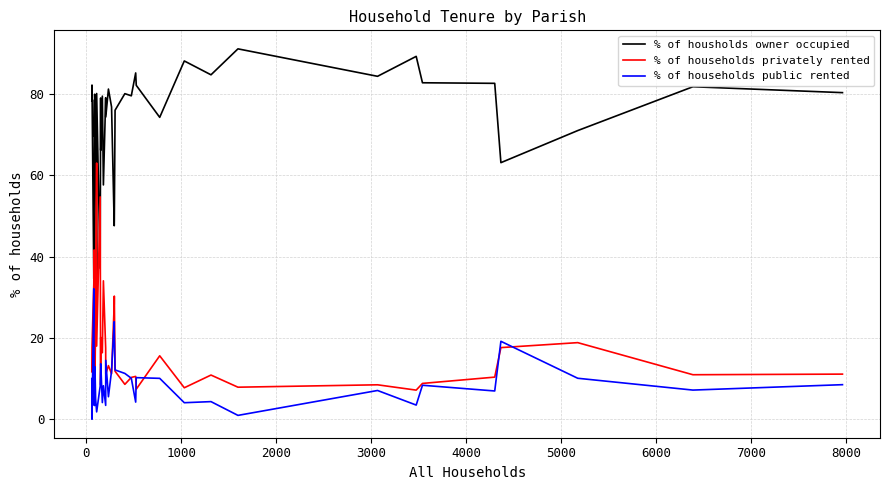

Which series has the largest total across all categories?

% of housholds owner occupied